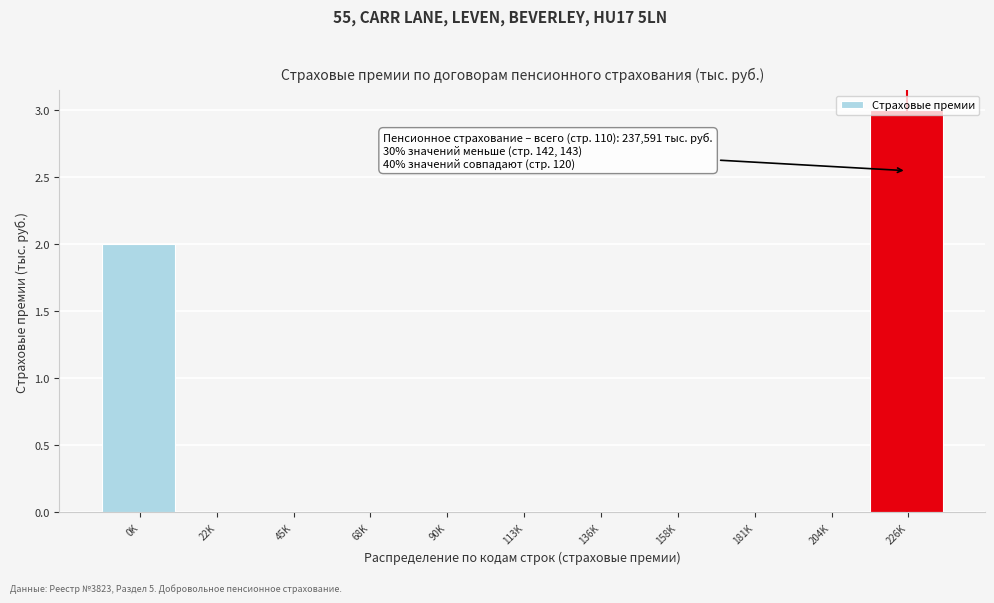

The chart shows a value of 0 at 136K. True or false?

True